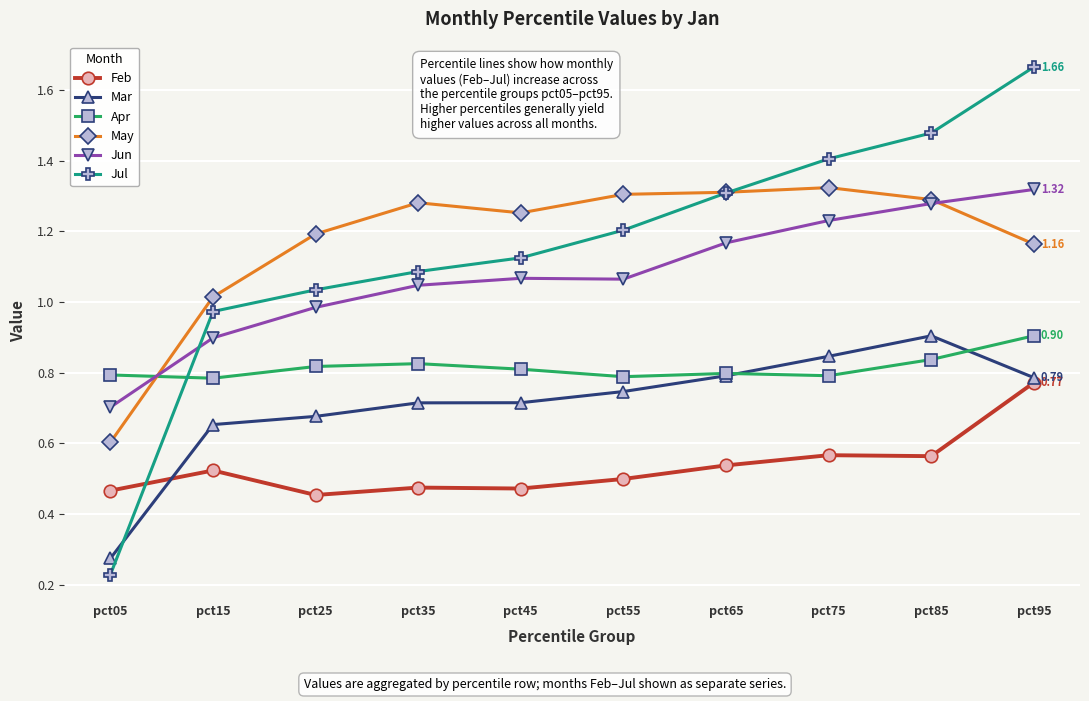

How many intersections are there between Jun and Jul?

1